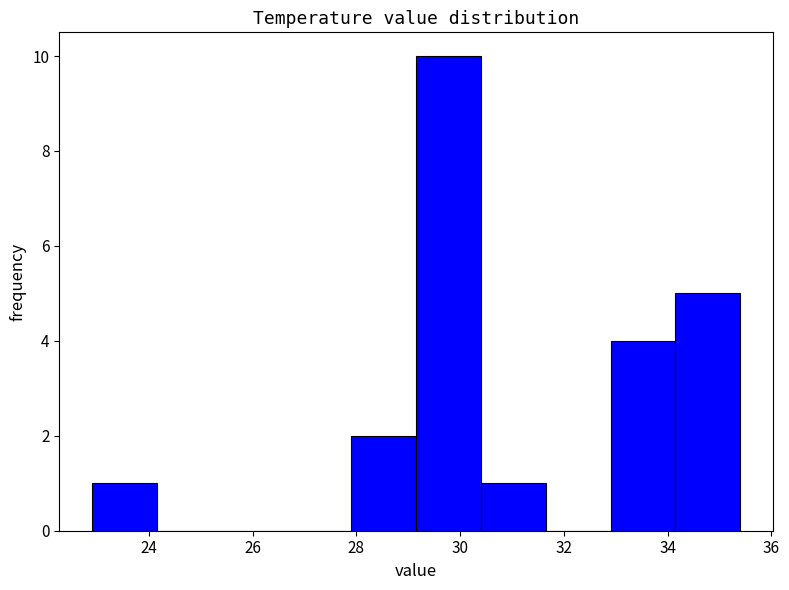

Reading left to right, list every bar in this chart as the range it spans on the x-axis followed by its height. Neither the bar edges nor the heights are printed on the chart, so give them approximately, as read against the axes.

22.90 to 24.15: 1
24.15 to 25.40: 0
25.40 to 26.65: 0
26.65 to 27.90: 0
27.90 to 29.15: 2
29.15 to 30.40: 10
30.40 to 31.65: 1
31.65 to 32.90: 0
32.90 to 34.15: 4
34.15 to 35.40: 5